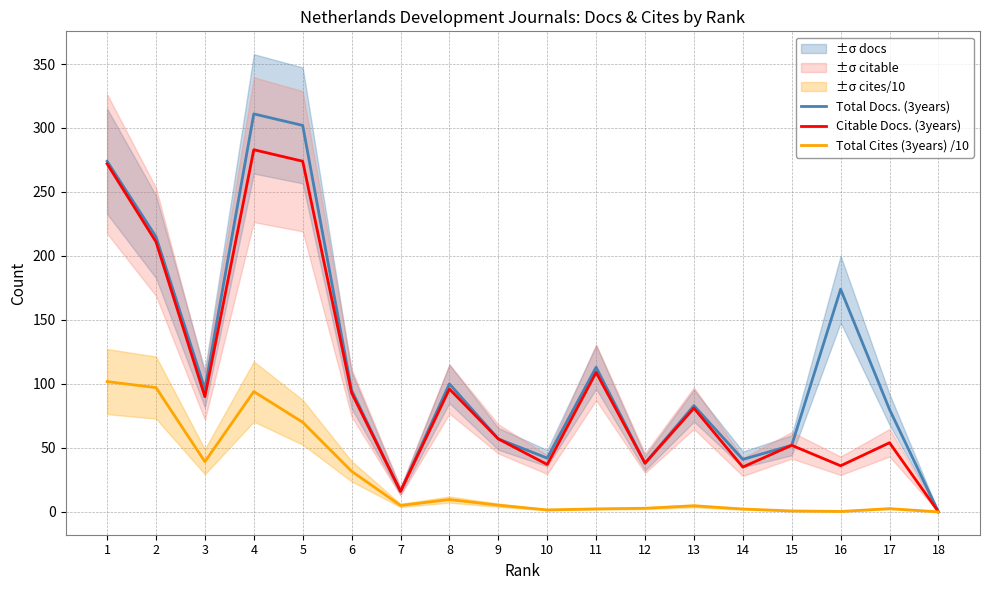

Rank the series by their average value, from highest to lowest.

Total Docs. (3years), Citable Docs. (3years), Total Cites (3years) /10